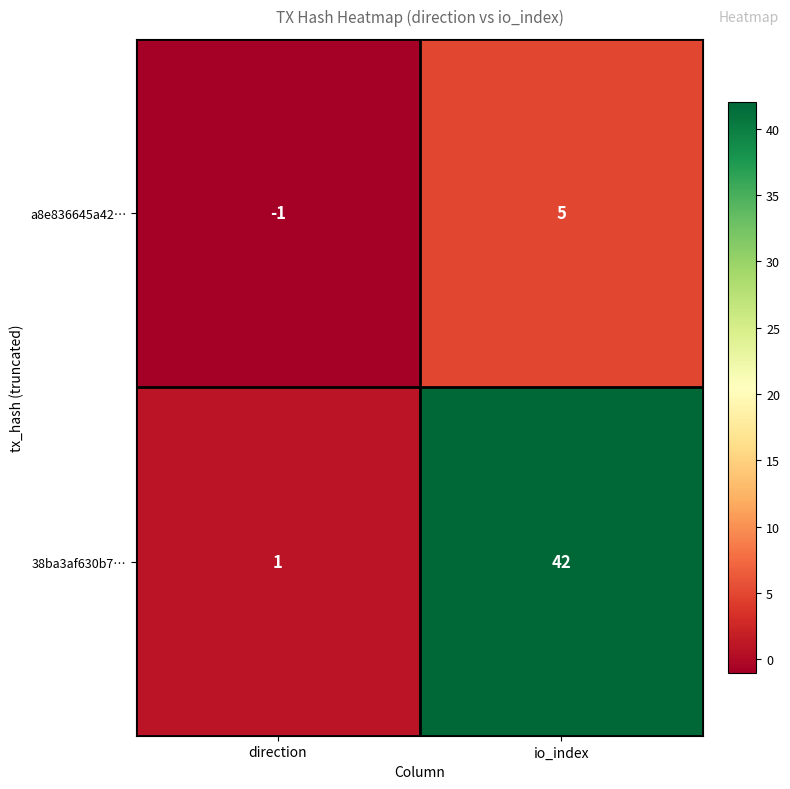

What is the difference between the highest and lowest values at direction?

2